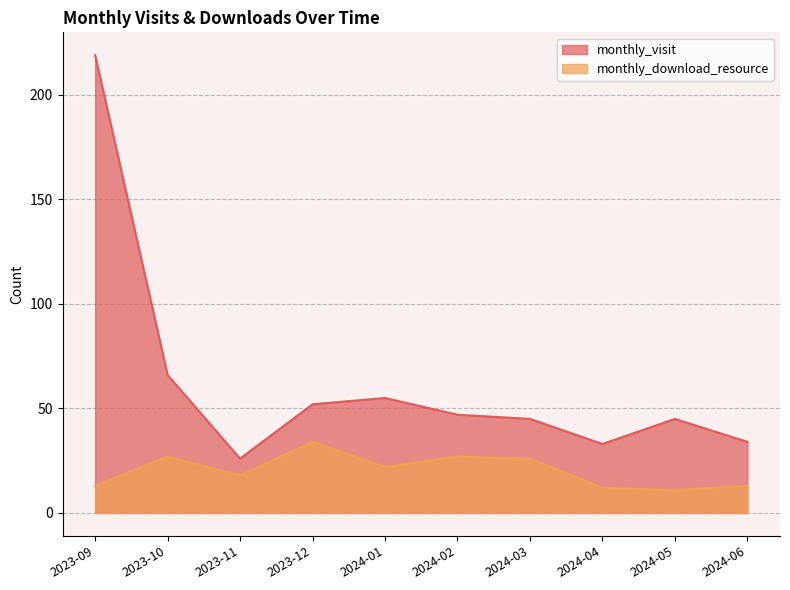

What position from the left is 2024-06?

10